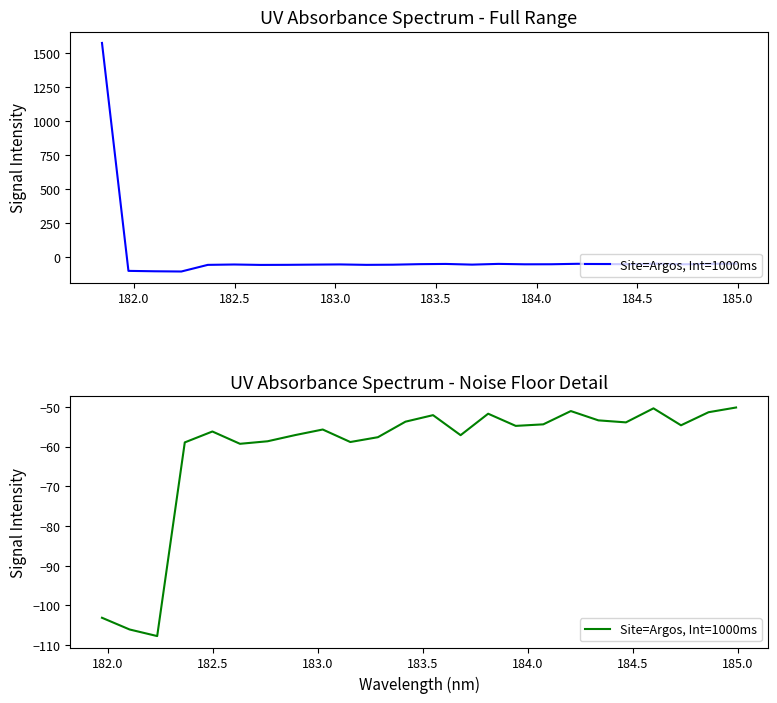

What is the difference between the maximum and second lowest values?

55.9